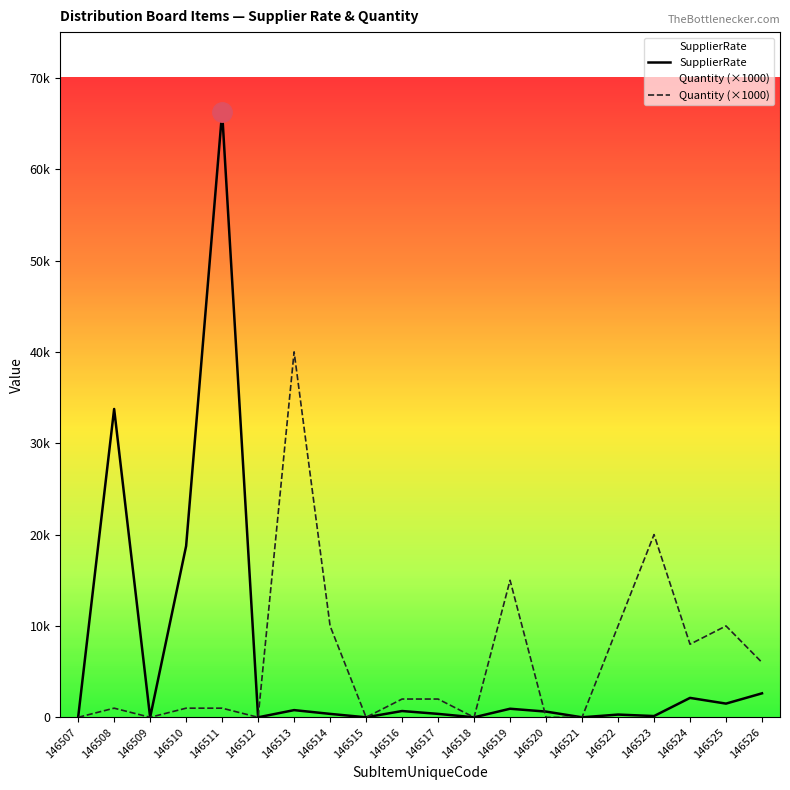

Between which two adjacent categories do Quantity (×1000) and SupplierRate first intersect?

146519 and 146520